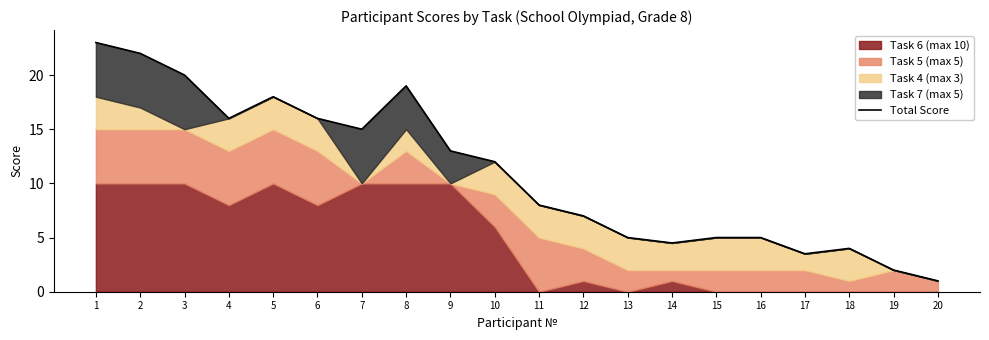

List the labels in order of value, largest first.

1, 2, 3, 8, 5, 4, 6, 7, 9, 10, 11, 12, 13, 15, 16, 14, 18, 17, 19, 20